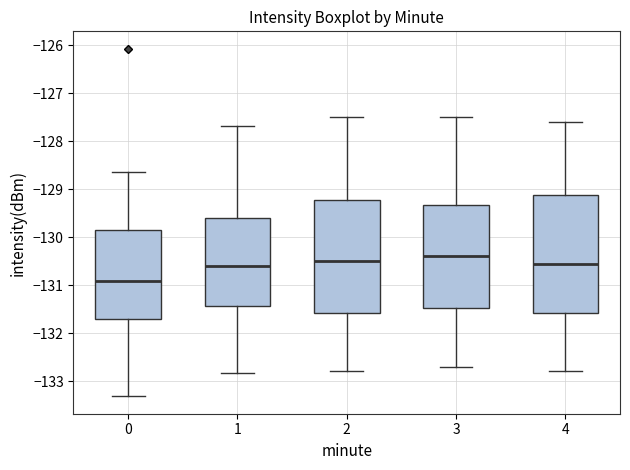

Which box's median line is the lowest?

0